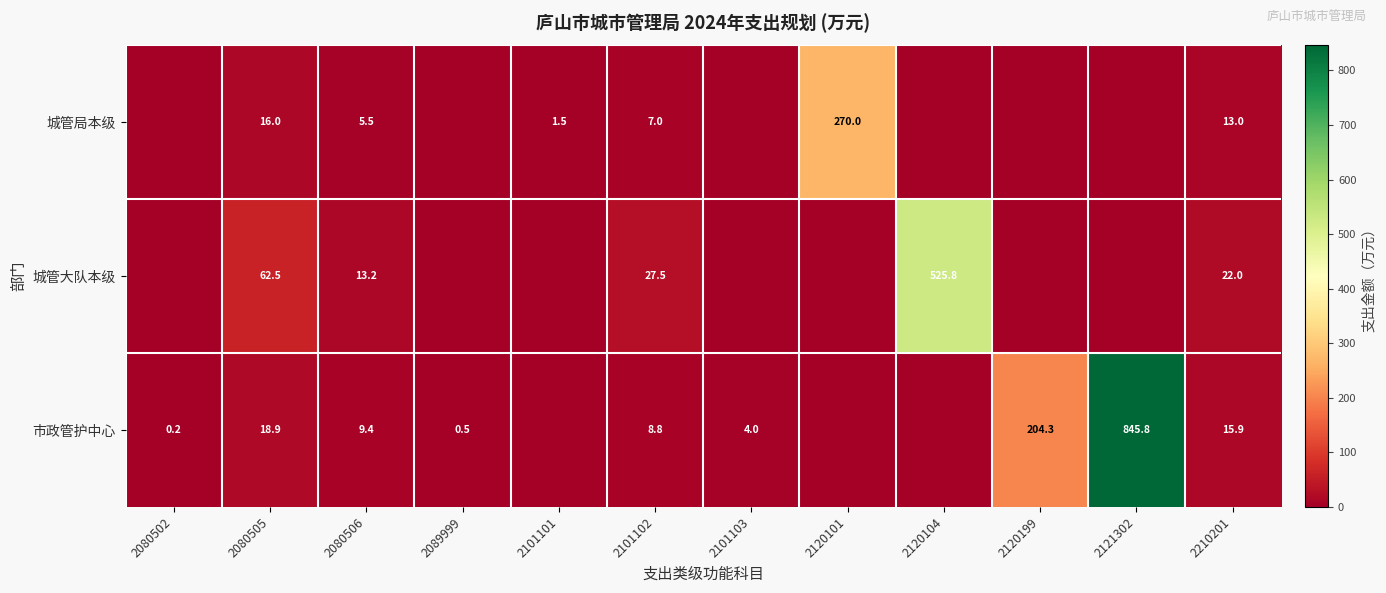

The value of 城管大队本级 at 2101102 is 27.5. True or false?

True